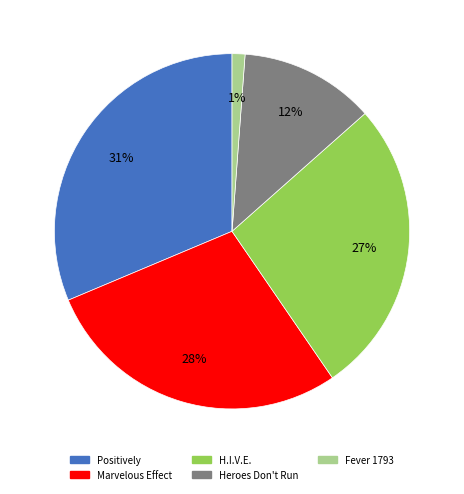

Between H.I.V.E. and Fever 1793, which is larger?

H.I.V.E.